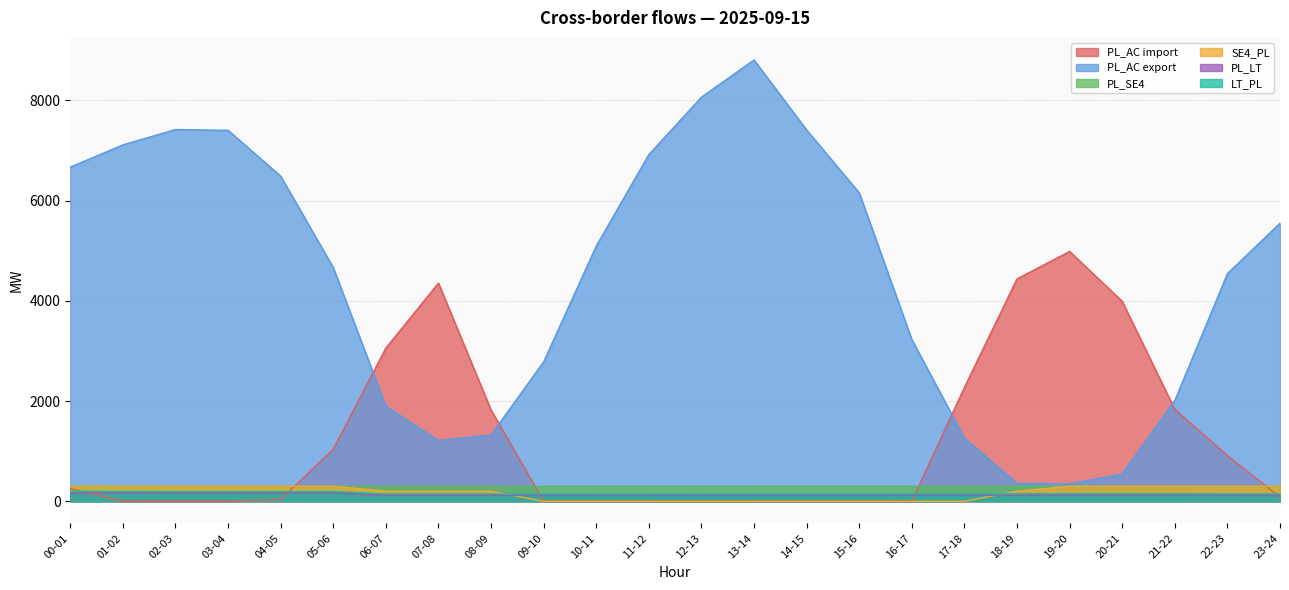

True or false: PL_LT and SE4_PL cross at least once.

True